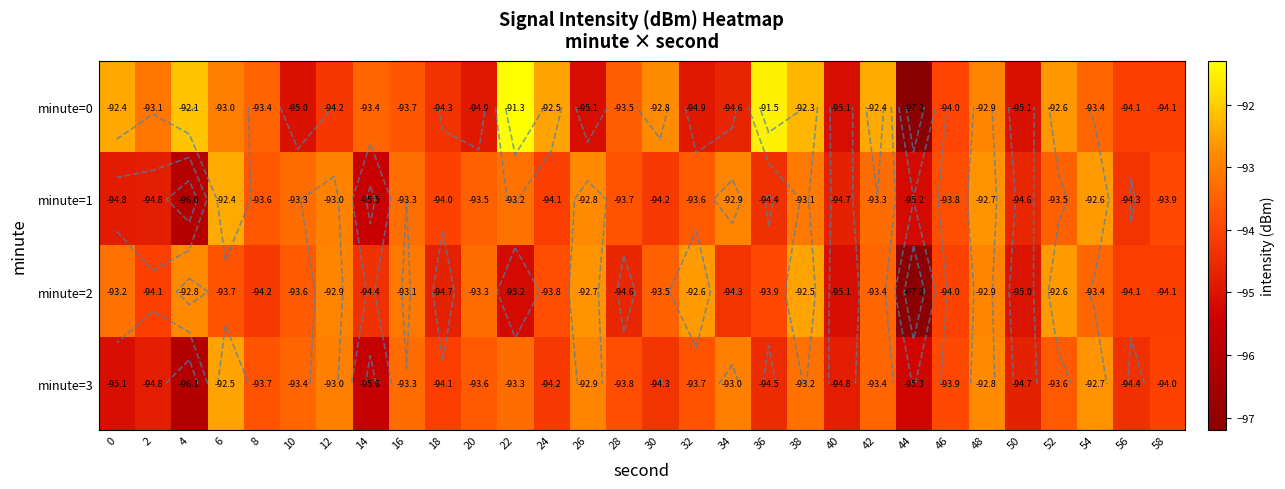

What is the lowest value of the minute=1 series?

-96.0